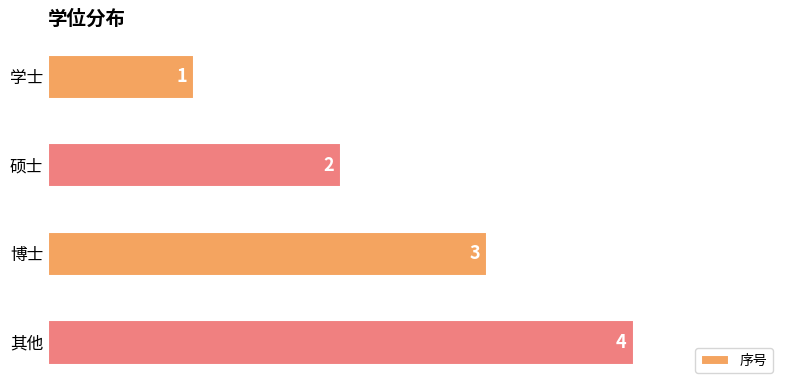

What is the maximum value shown in the chart?

4